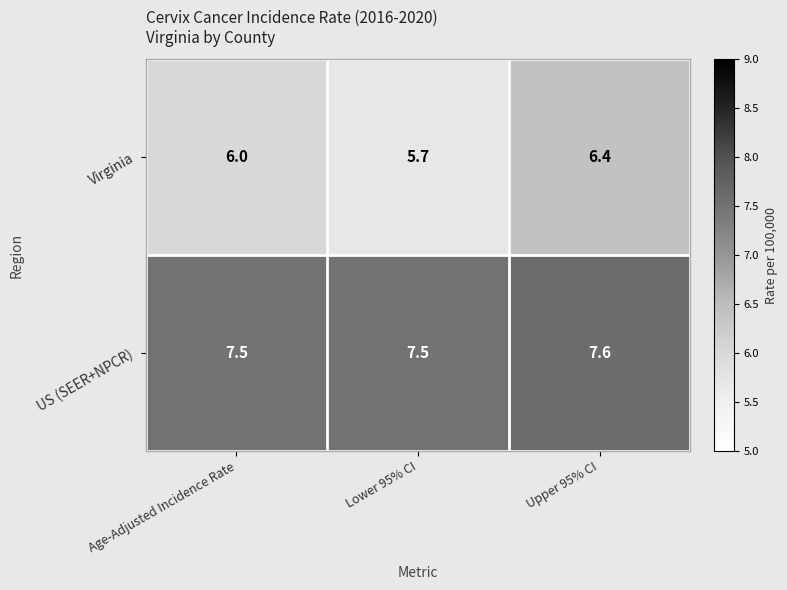

Which series changed the most between Lower 95% CI and Upper 95% CI?

Virginia